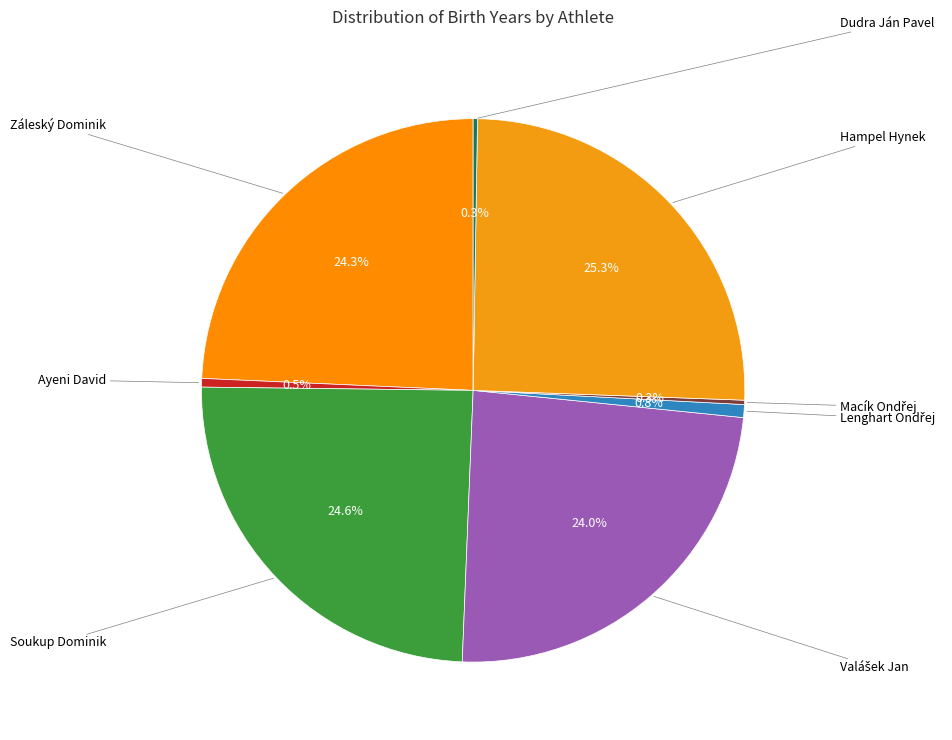

To the nearest percent, what is the average slice percentage?

12%